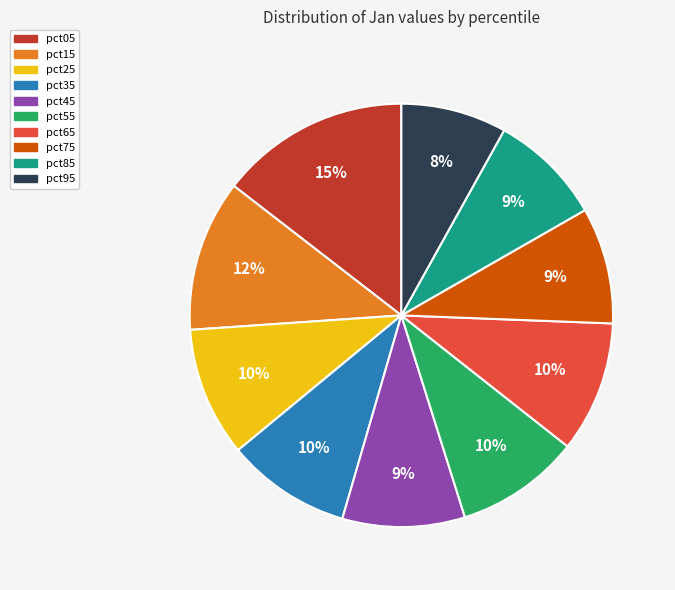

To the nearest percent, what portion does pct25 represent?

10%